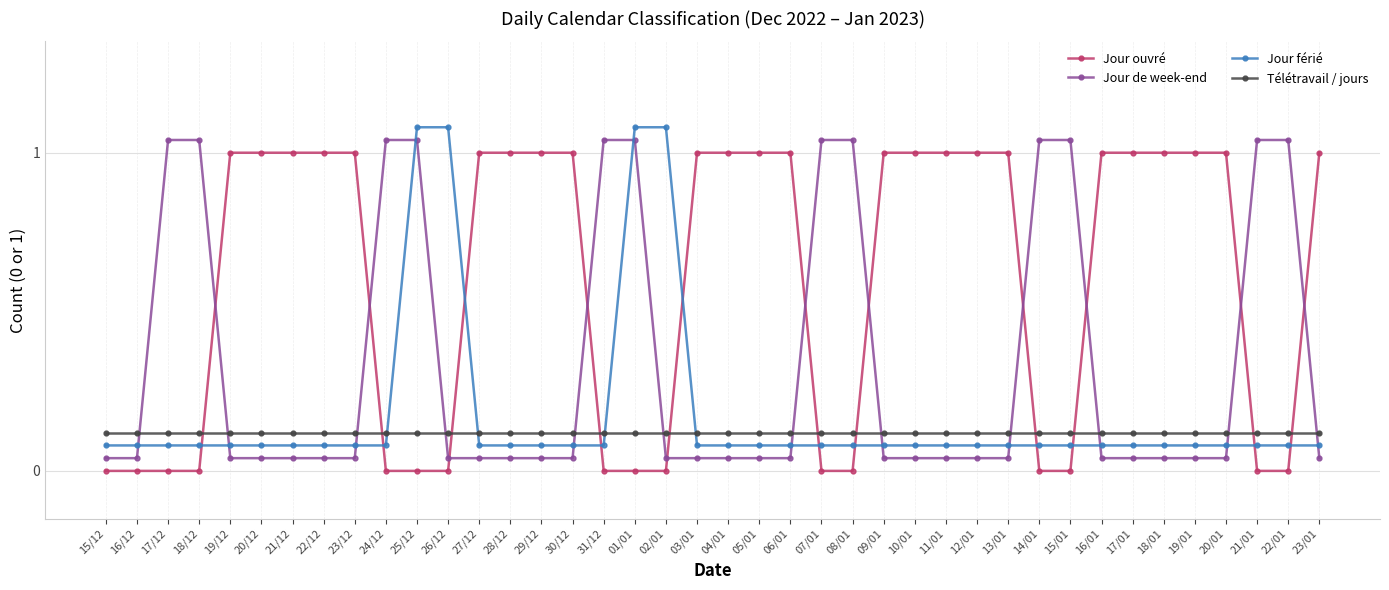

True or false: Jour férié and Jour de week-end cross at least once.

True